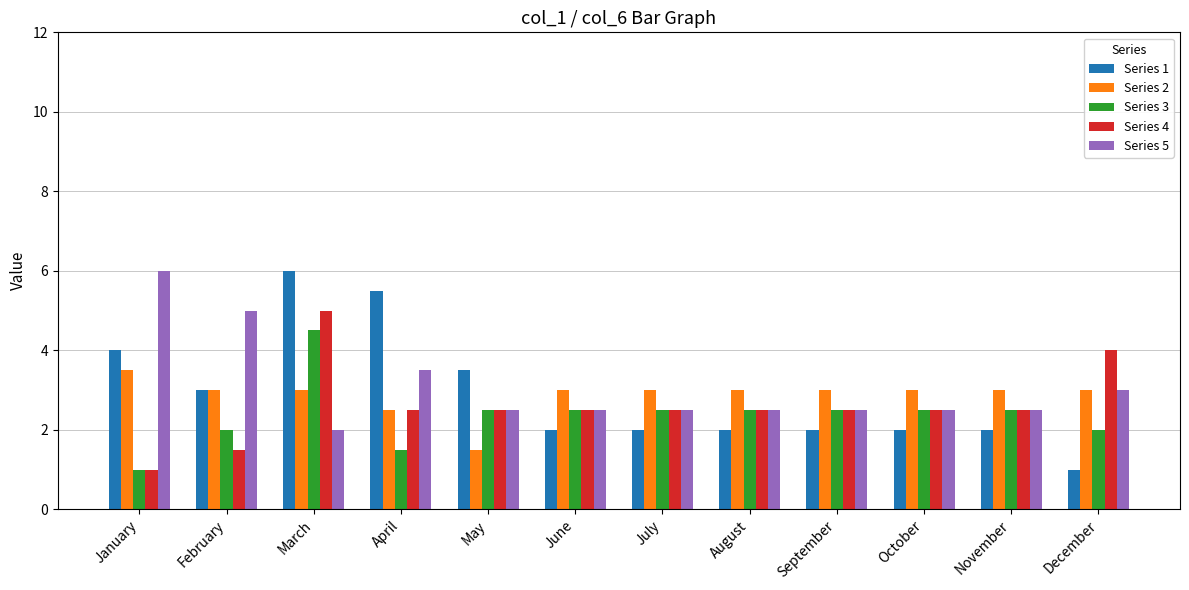

What is the minimum value shown in the chart?

1.0